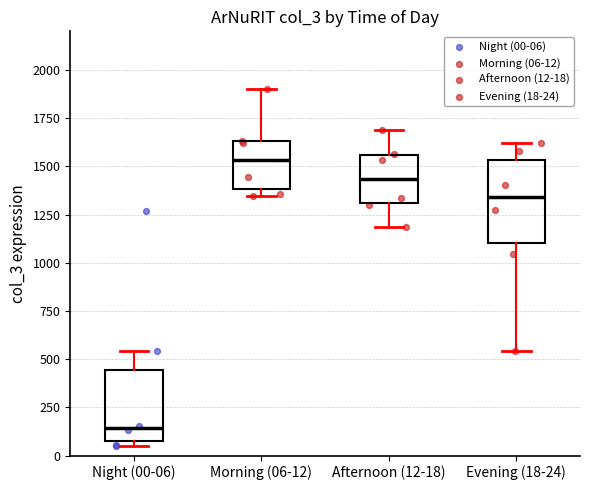

Reading left to right, read every box against the y-axis: the position of its median line, the range the box covers, and the ends of its whiskers. The values are not printed on the chart, so give them approximately, as read against the axis.

Night (00-06): median 150, box 100 to 450, whiskers 50 to 550
Morning (06-12): median 1550, box 1400 to 1650, whiskers 1350 to 1900
Afternoon (12-18): median 1450, box 1300 to 1550, whiskers 1200 to 1700
Evening (18-24): median 1350, box 1100 to 1550, whiskers 550 to 1600